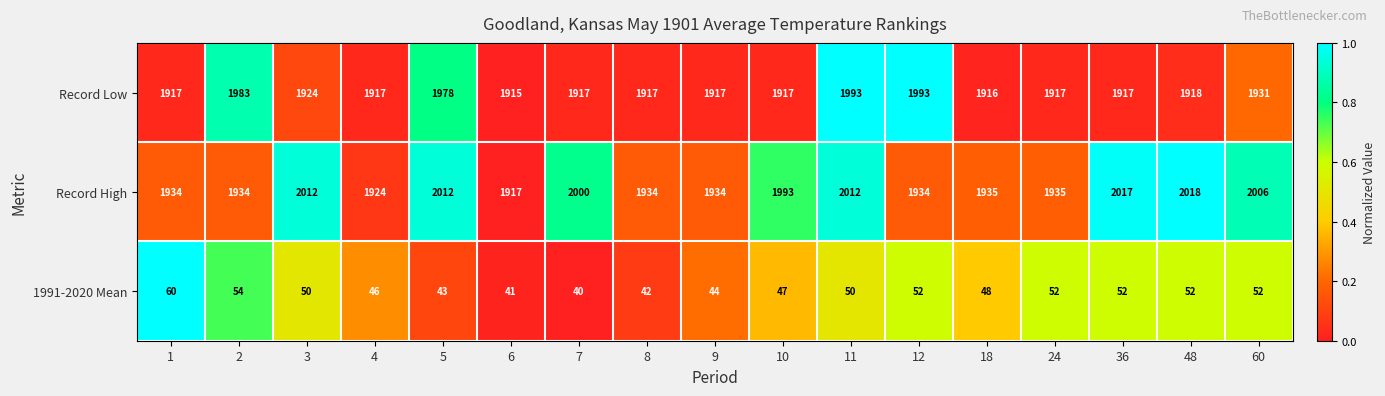

What is the difference between the maximum and minimum values in the Record High series?

101